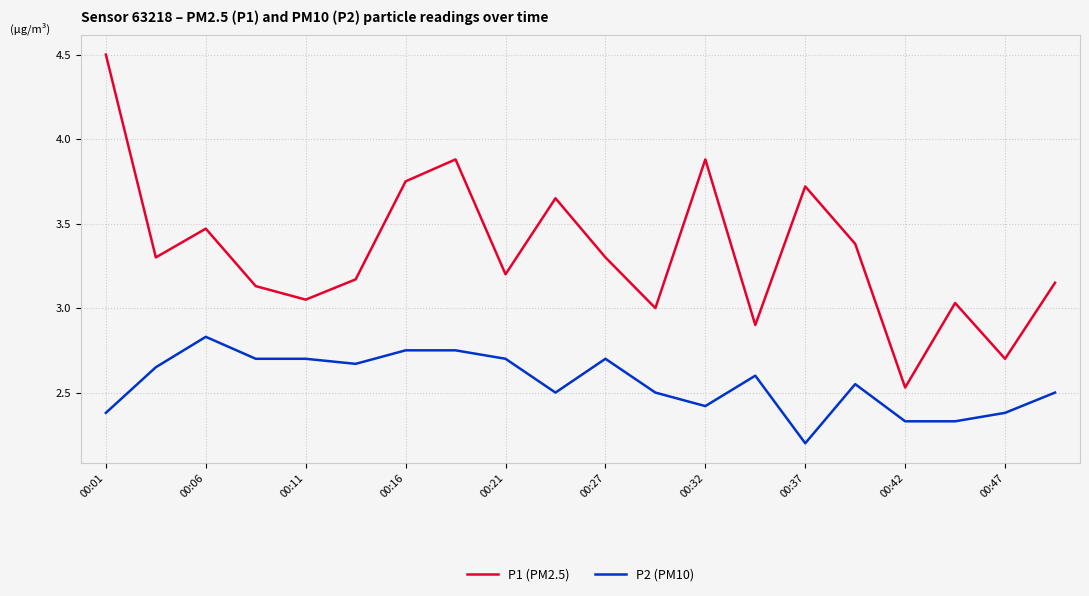

Rank the series by their maximum value, from highest to lowest.

P1 (PM2.5), P2 (PM10)